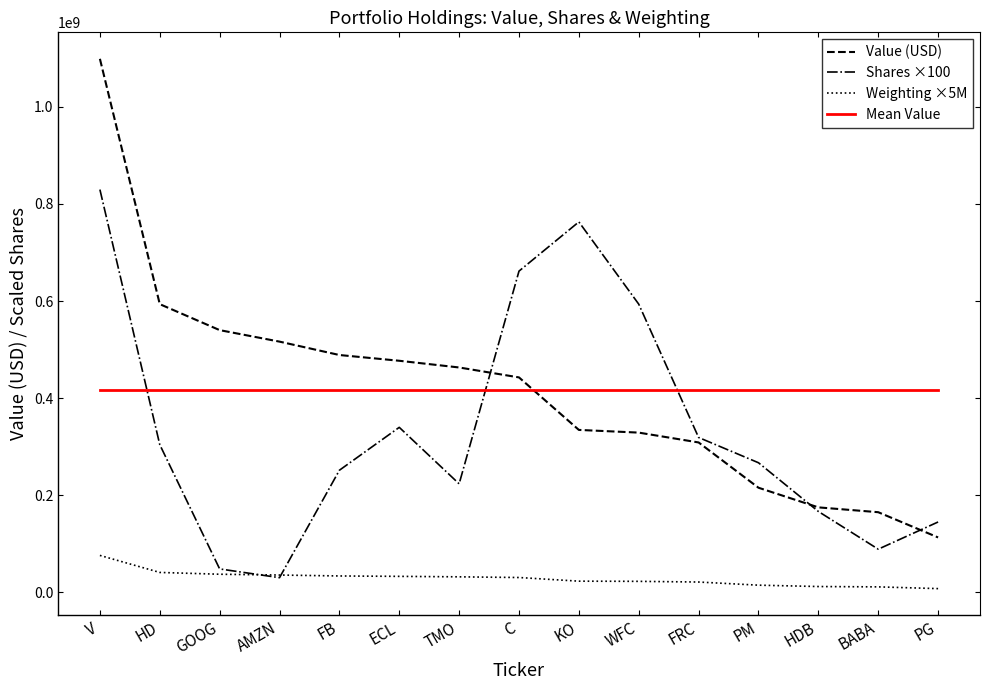

What position from the right is AMZN?

12